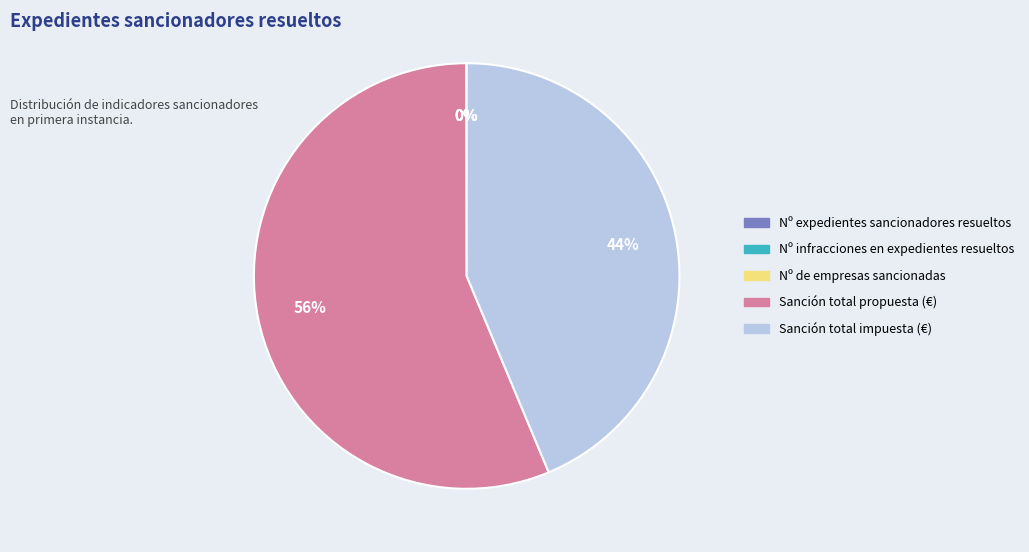

Is there a majority slice in this chart?

Yes